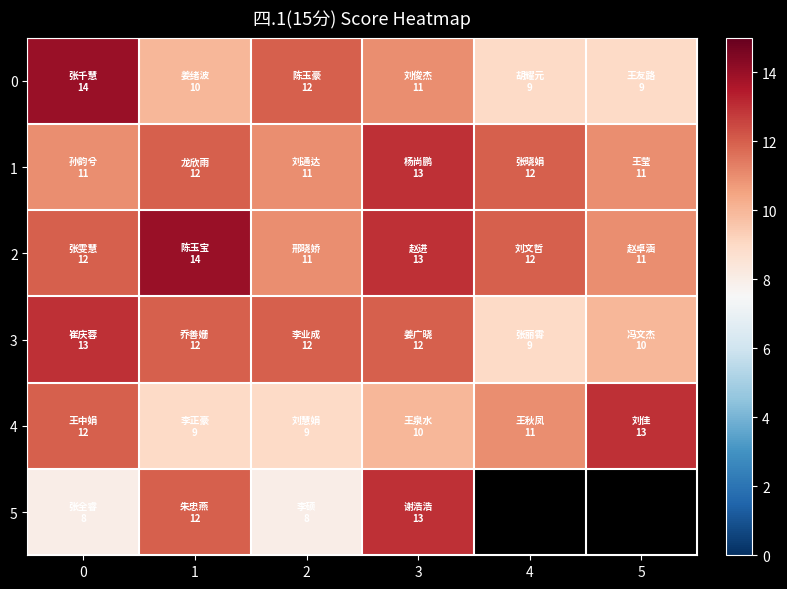

Count the number of data series in this chart.

6